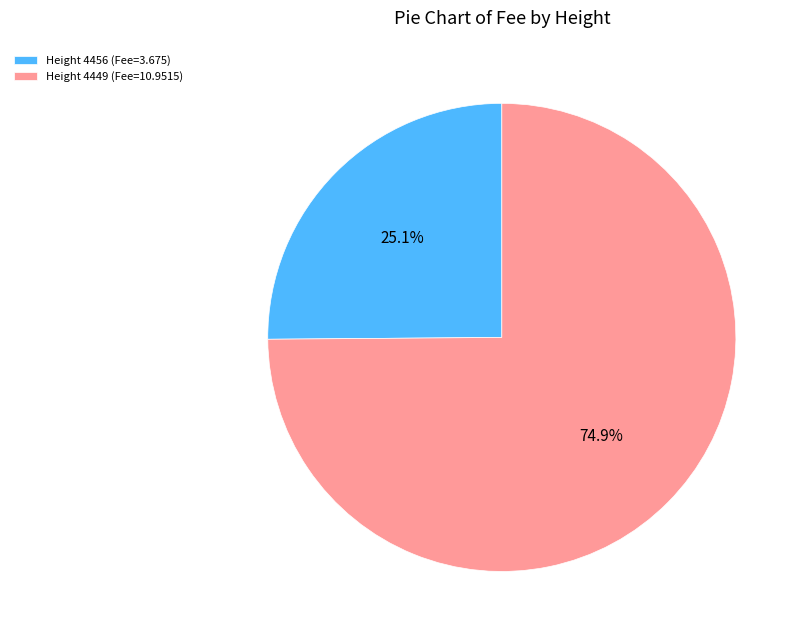

Count the number of slices in the pie.

2